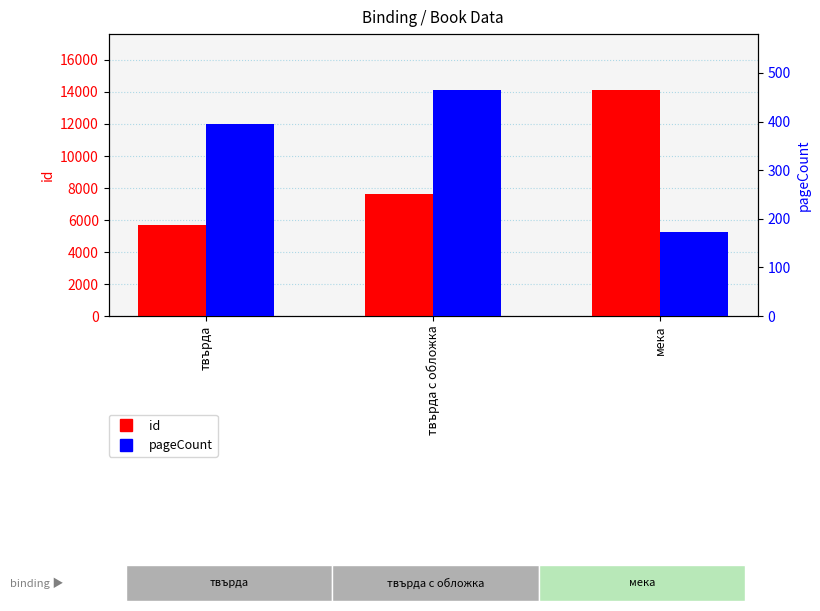

Does the chart contain stacked bars?

No